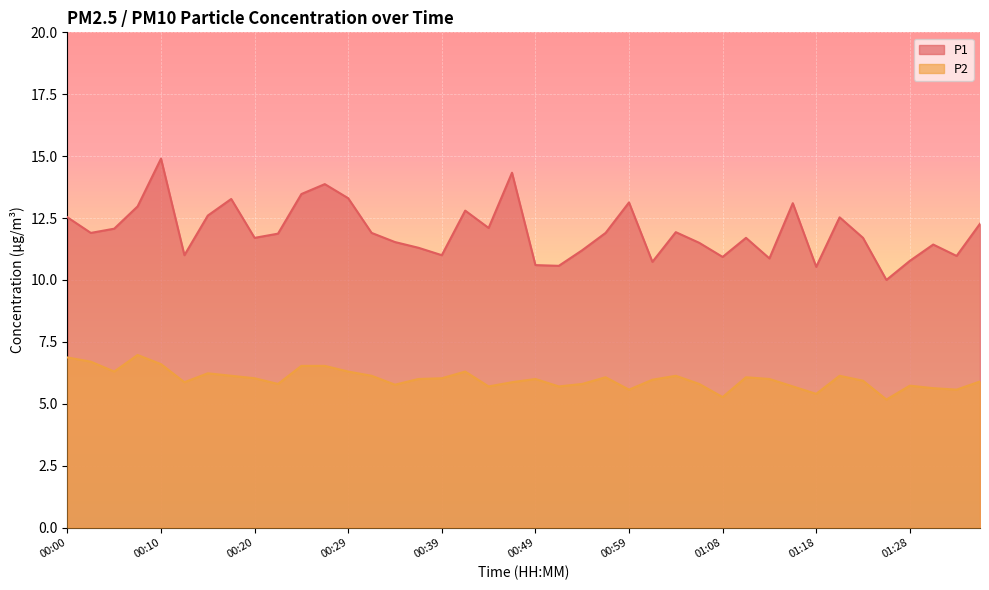

Where does the P2 series first go above 6?

00:00